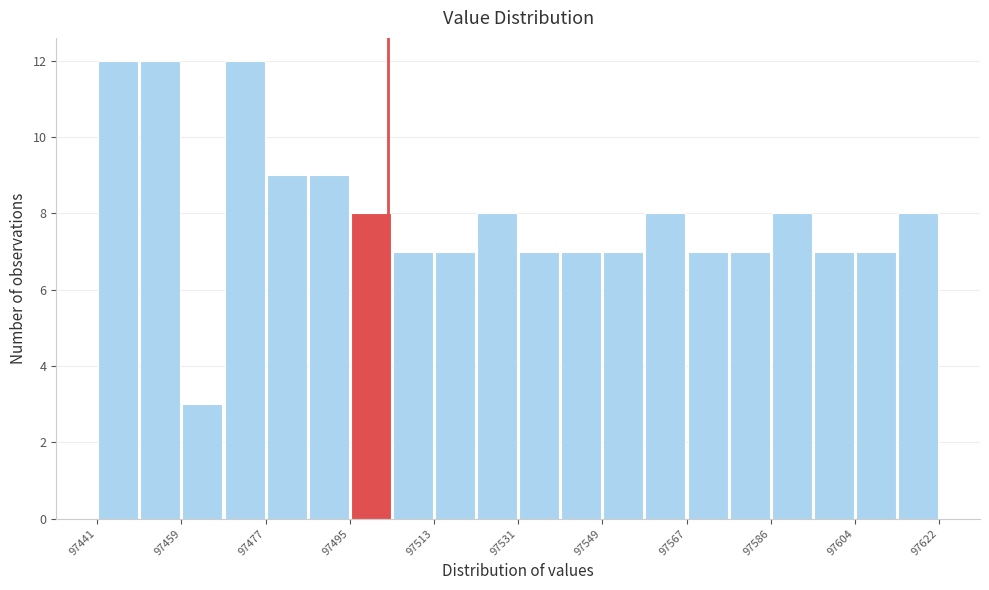

Reading left to right, transcribe this chart: for each bar, give the range it covers on the x-axis and its height. Neither the bar edges nor the heights are printed on the chart, so give them approximately, as read against the axes.

97440 to 97450: 12
97450 to 97458: 12
97458 to 97468: 3
97468 to 97476: 12
97476 to 97486: 9
97486 to 97496: 9
97496 to 97504: 8
97504 to 97514: 7
97514 to 97522: 7
97522 to 97532: 8
97532 to 97540: 7
97540 to 97550: 7
97550 to 97558: 7
97558 to 97568: 8
97568 to 97576: 7
97576 to 97586: 7
97586 to 97594: 8
97594 to 97604: 7
97604 to 97612: 7
97612 to 97622: 8